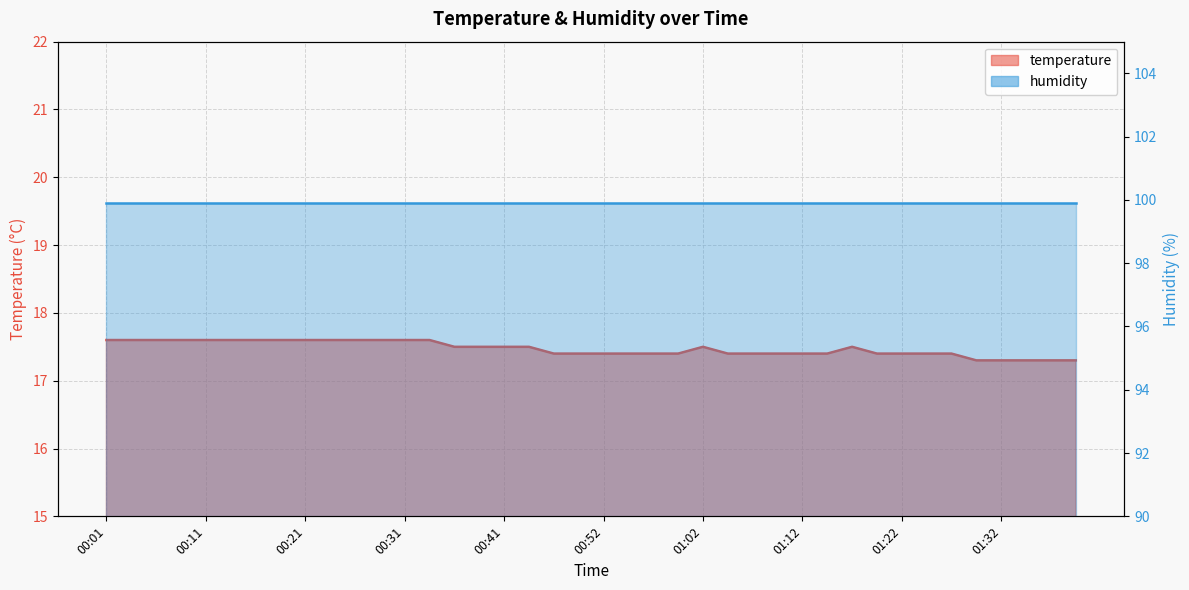

What is the value of the 33rd point from the left?

17.4